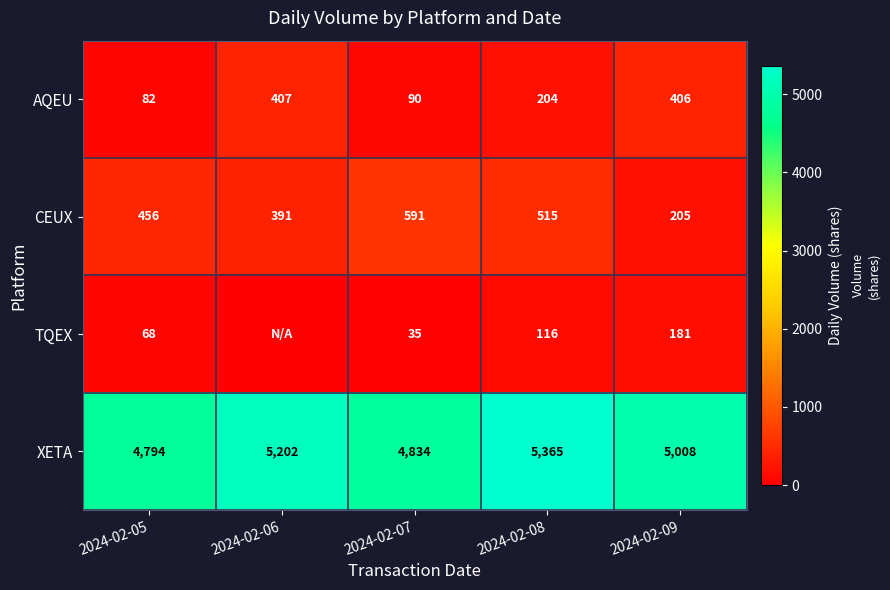

Which series changed the most between 2024-02-08 and 2024-02-09?

XETA